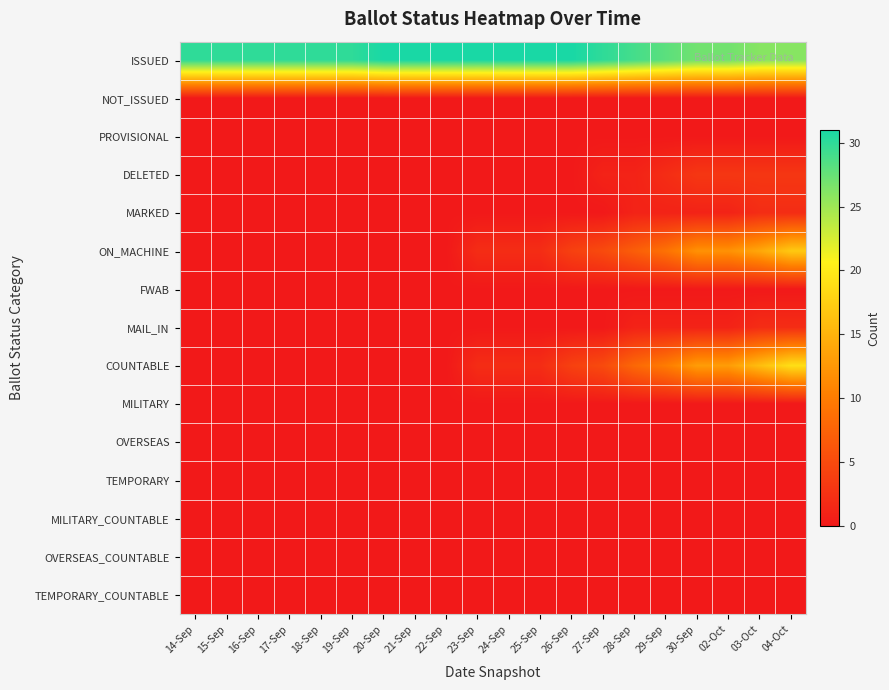

Reading left to right, transcribe all the data shown in this chart.

ISSUED: 14-Sep=30	15-Sep=30	16-Sep=30	17-Sep=30	18-Sep=30	19-Sep=30	20-Sep=31	21-Sep=31	22-Sep=31	23-Sep=31	24-Sep=31	25-Sep=31	26-Sep=31	27-Sep=30	28-Sep=29	29-Sep=28	30-Sep=27	02-Oct=27	03-Oct=26	04-Oct=26
NOT_ISSUED: 14-Sep=0	15-Sep=0	16-Sep=0	17-Sep=0	18-Sep=0	19-Sep=0	20-Sep=0	21-Sep=0	22-Sep=0	23-Sep=0	24-Sep=0	25-Sep=0	26-Sep=0	27-Sep=0	28-Sep=0	29-Sep=0	30-Sep=0	02-Oct=0	03-Oct=0	04-Oct=0
PROVISIONAL: 14-Sep=0	15-Sep=0	16-Sep=0	17-Sep=0	18-Sep=0	19-Sep=0	20-Sep=0	21-Sep=0	22-Sep=0	23-Sep=0	24-Sep=0	25-Sep=0	26-Sep=0	27-Sep=0	28-Sep=0	29-Sep=0	30-Sep=0	02-Oct=0	03-Oct=0	04-Oct=0
DELETED: 14-Sep=0	15-Sep=0	16-Sep=0	17-Sep=0	18-Sep=0	19-Sep=0	20-Sep=0	21-Sep=0	22-Sep=0	23-Sep=0	24-Sep=0	25-Sep=0	26-Sep=0	27-Sep=1	28-Sep=1	29-Sep=2	30-Sep=3	02-Oct=3	03-Oct=3	04-Oct=3
MARKED: 14-Sep=0	15-Sep=0	16-Sep=0	17-Sep=0	18-Sep=0	19-Sep=0	20-Sep=0	21-Sep=0	22-Sep=0	23-Sep=0	24-Sep=0	25-Sep=0	26-Sep=0	27-Sep=0	28-Sep=1	29-Sep=1	30-Sep=1	02-Oct=1	03-Oct=2	04-Oct=2
ON_MACHINE: 14-Sep=0	15-Sep=0	16-Sep=0	17-Sep=0	18-Sep=0	19-Sep=0	20-Sep=0	21-Sep=0	22-Sep=0	23-Sep=2	24-Sep=2	25-Sep=2	26-Sep=4	27-Sep=5	28-Sep=7	29-Sep=9	30-Sep=12	02-Oct=12	03-Oct=14	04-Oct=17
FWAB: 14-Sep=0	15-Sep=0	16-Sep=0	17-Sep=0	18-Sep=0	19-Sep=0	20-Sep=0	21-Sep=0	22-Sep=0	23-Sep=0	24-Sep=0	25-Sep=0	26-Sep=0	27-Sep=0	28-Sep=0	29-Sep=0	30-Sep=0	02-Oct=0	03-Oct=0	04-Oct=0
MAIL_IN: 14-Sep=0	15-Sep=0	16-Sep=0	17-Sep=0	18-Sep=0	19-Sep=0	20-Sep=0	21-Sep=0	22-Sep=0	23-Sep=0	24-Sep=0	25-Sep=0	26-Sep=0	27-Sep=0	28-Sep=1	29-Sep=1	30-Sep=1	02-Oct=1	03-Oct=2	04-Oct=2
COUNTABLE: 14-Sep=0	15-Sep=0	16-Sep=0	17-Sep=0	18-Sep=0	19-Sep=0	20-Sep=0	21-Sep=0	22-Sep=0	23-Sep=2	24-Sep=2	25-Sep=2	26-Sep=4	27-Sep=5	28-Sep=8	29-Sep=10	30-Sep=13	02-Oct=13	03-Oct=16	04-Oct=19
MILITARY: 14-Sep=0	15-Sep=0	16-Sep=0	17-Sep=0	18-Sep=0	19-Sep=0	20-Sep=0	21-Sep=0	22-Sep=0	23-Sep=0	24-Sep=0	25-Sep=0	26-Sep=0	27-Sep=0	28-Sep=0	29-Sep=0	30-Sep=0	02-Oct=0	03-Oct=0	04-Oct=0
OVERSEAS: 14-Sep=0	15-Sep=0	16-Sep=0	17-Sep=0	18-Sep=0	19-Sep=0	20-Sep=0	21-Sep=0	22-Sep=0	23-Sep=0	24-Sep=0	25-Sep=0	26-Sep=0	27-Sep=0	28-Sep=0	29-Sep=0	30-Sep=0	02-Oct=0	03-Oct=0	04-Oct=0
TEMPORARY: 14-Sep=0	15-Sep=0	16-Sep=0	17-Sep=0	18-Sep=0	19-Sep=0	20-Sep=0	21-Sep=0	22-Sep=0	23-Sep=0	24-Sep=0	25-Sep=0	26-Sep=0	27-Sep=0	28-Sep=0	29-Sep=0	30-Sep=0	02-Oct=0	03-Oct=0	04-Oct=0
MILITARY_COUNTABLE: 14-Sep=0	15-Sep=0	16-Sep=0	17-Sep=0	18-Sep=0	19-Sep=0	20-Sep=0	21-Sep=0	22-Sep=0	23-Sep=0	24-Sep=0	25-Sep=0	26-Sep=0	27-Sep=0	28-Sep=0	29-Sep=0	30-Sep=0	02-Oct=0	03-Oct=0	04-Oct=0
OVERSEAS_COUNTABLE: 14-Sep=0	15-Sep=0	16-Sep=0	17-Sep=0	18-Sep=0	19-Sep=0	20-Sep=0	21-Sep=0	22-Sep=0	23-Sep=0	24-Sep=0	25-Sep=0	26-Sep=0	27-Sep=0	28-Sep=0	29-Sep=0	30-Sep=0	02-Oct=0	03-Oct=0	04-Oct=0
TEMPORARY_COUNTABLE: 14-Sep=0	15-Sep=0	16-Sep=0	17-Sep=0	18-Sep=0	19-Sep=0	20-Sep=0	21-Sep=0	22-Sep=0	23-Sep=0	24-Sep=0	25-Sep=0	26-Sep=0	27-Sep=0	28-Sep=0	29-Sep=0	30-Sep=0	02-Oct=0	03-Oct=0	04-Oct=0